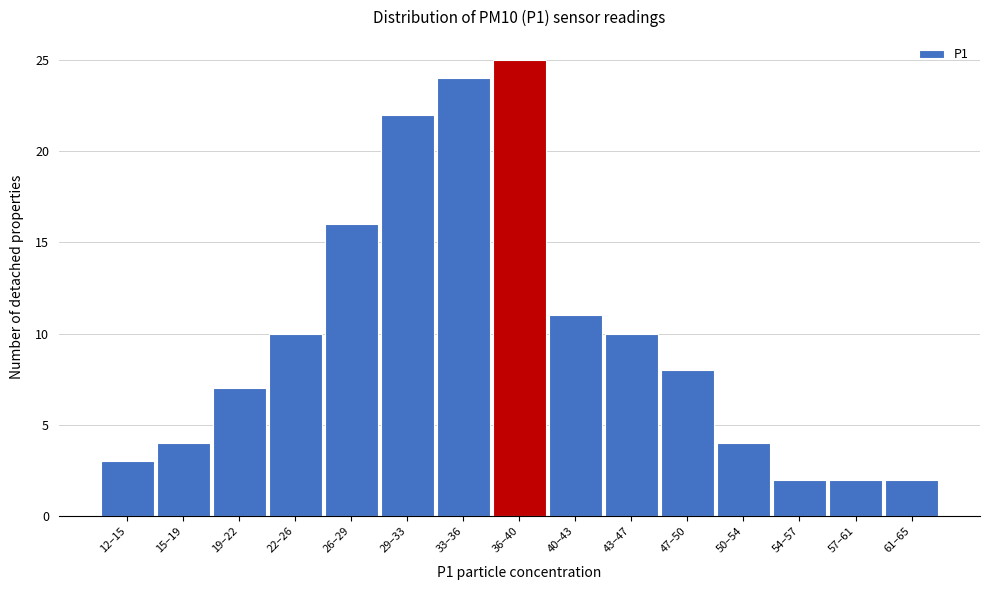

Reading left to right, list all the values displayed in this chart.

3	4	7	10	16	22	24	25	11	10	8	4	2	2	2